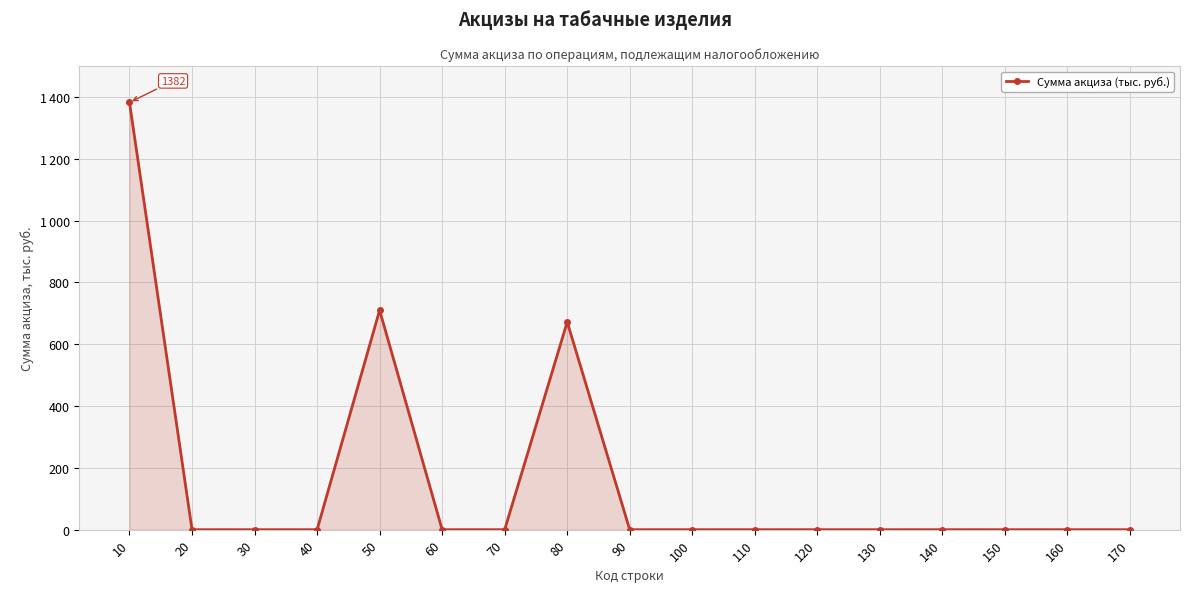

List the labels in order of value, smallest first.

20, 30, 40, 60, 70, 90, 100, 110, 120, 130, 140, 150, 160, 170, 80, 50, 10